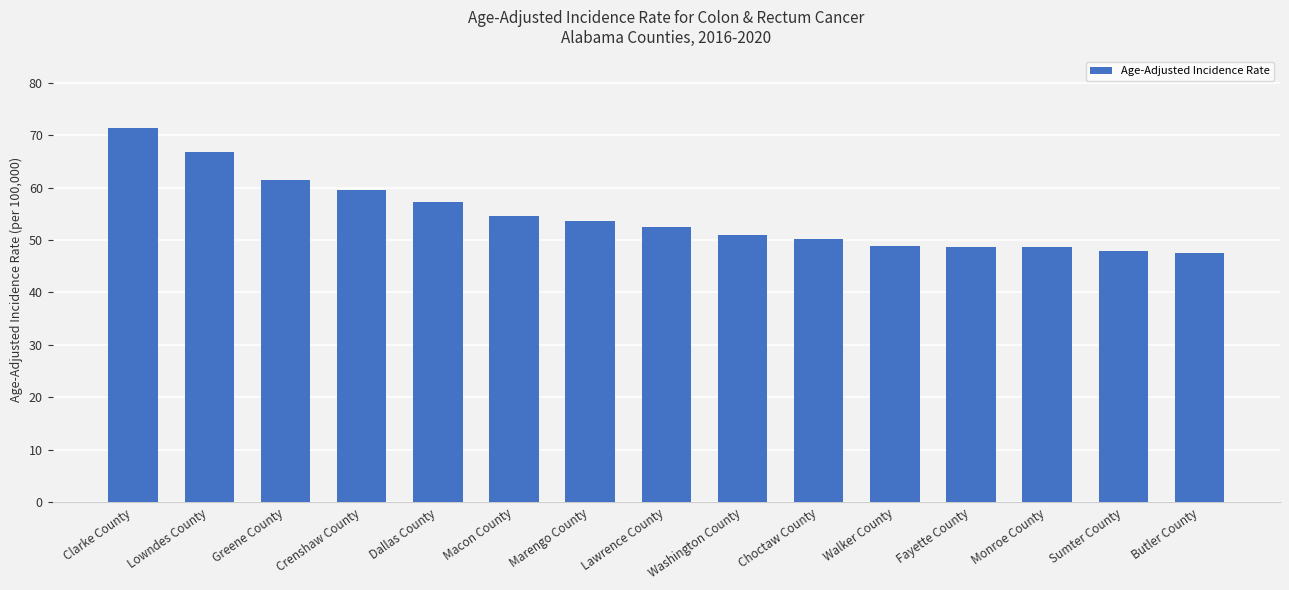

What value does the data have at Clarke County?

71.4